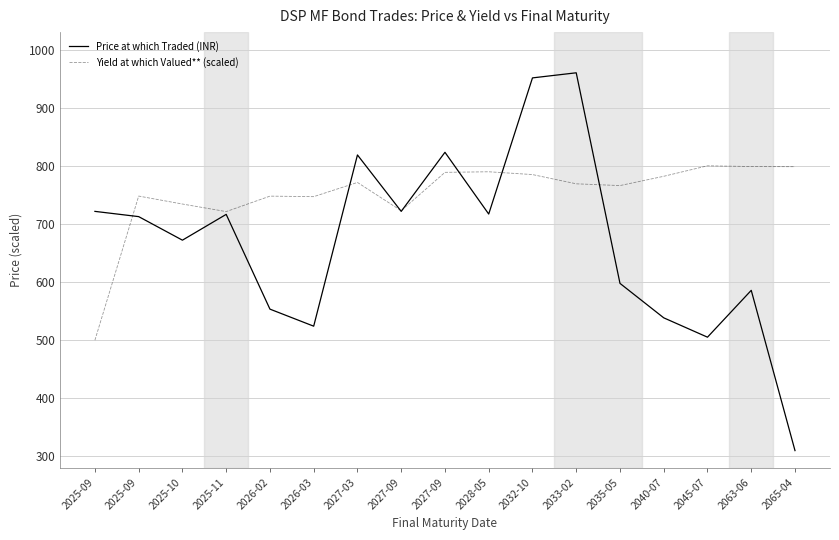

At 2026-02, list the series in order from smallest to largest.

Price at which Traded (INR), Yield at which Valued** (scaled)